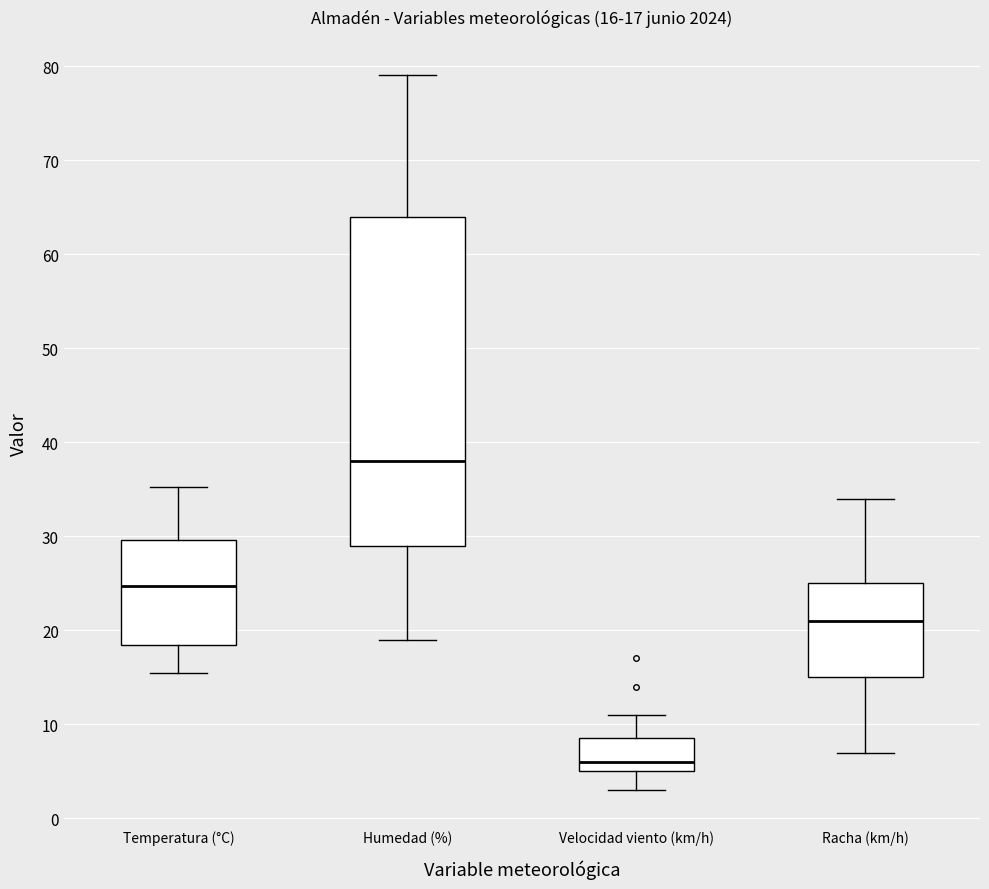

Which box has the highest median line?

Humedad (%)